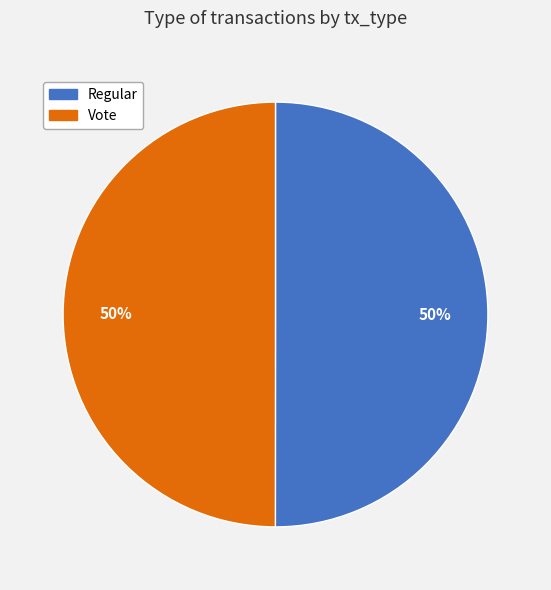

Approximately how many times larger is the value at Vote compared to Regular?

1.0